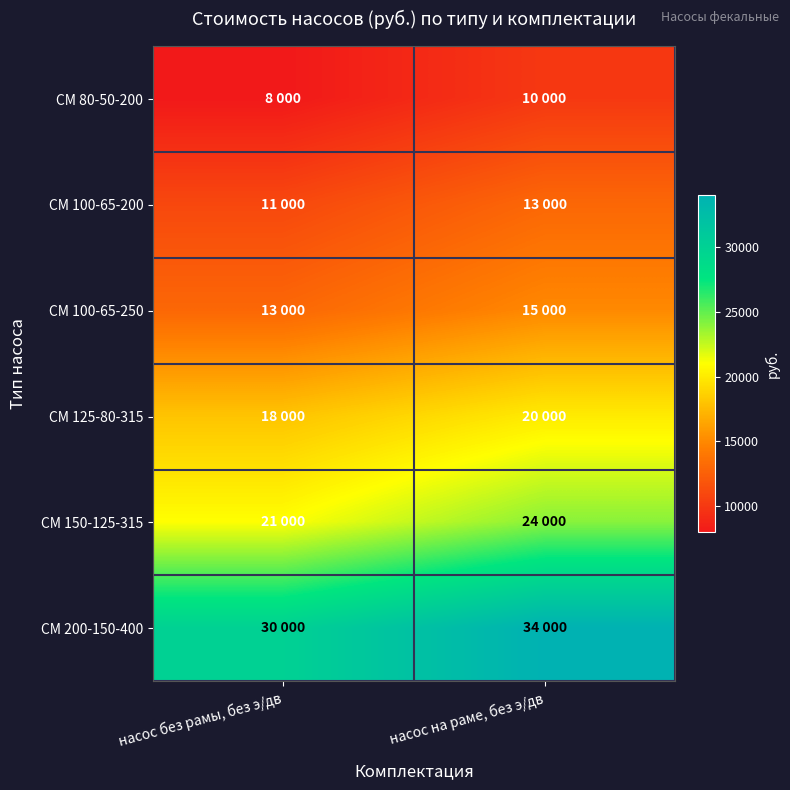

Which has a higher value, насос на раме, без э/дв or насос без рамы, без э/дв?

насос на раме, без э/дв